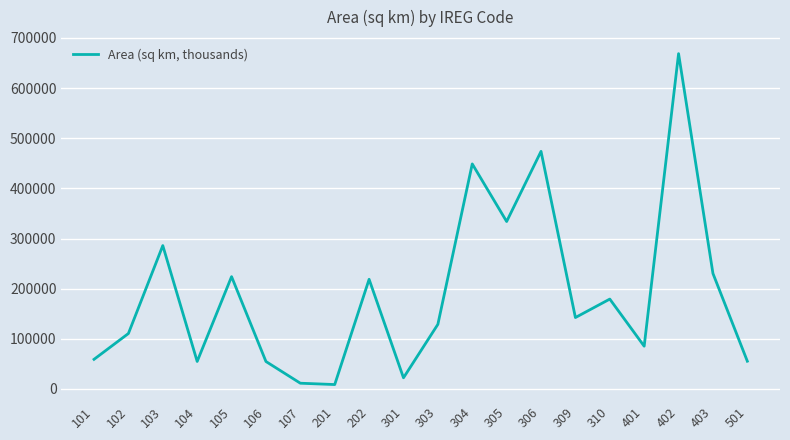

What is the maximum value shown in the chart?

668589.6